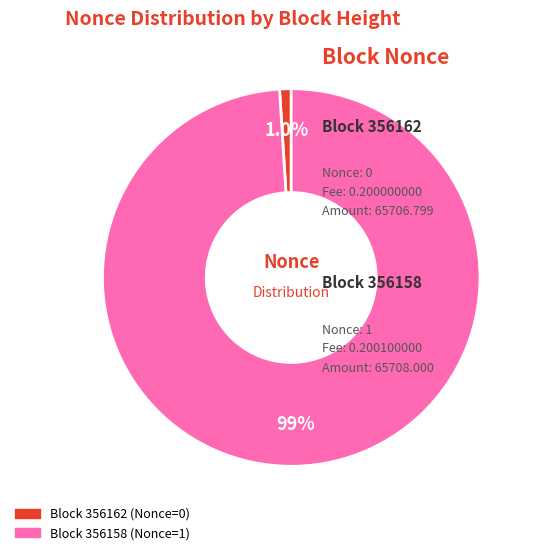

To the nearest percent, what is the difference between the largest and smallest slice percentages?

98%